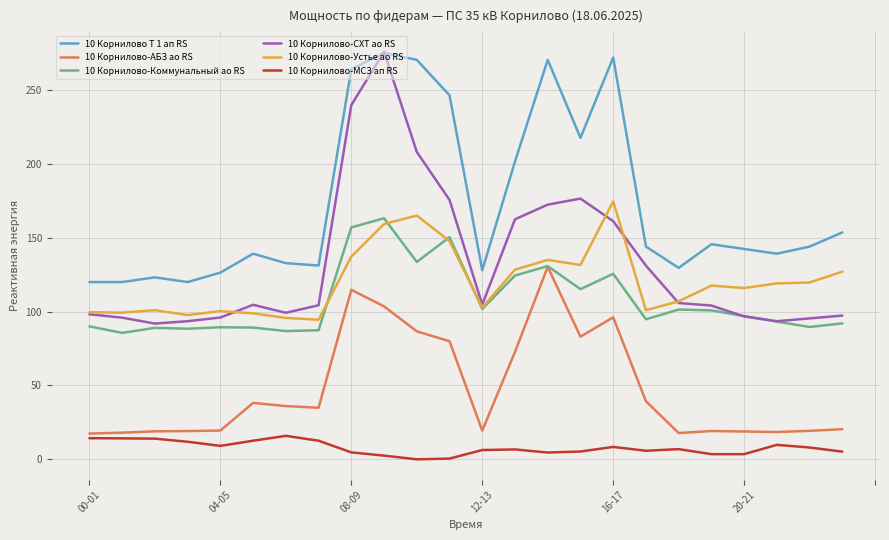

What are all the series names shown in the legend?

10 Корнилово Т 1 ап RS, 10 Корнилово-АБЗ ао RS, 10 Корнилово-Коммунальный ао RS, 10 Корнилово-СХТ ао RS, 10 Корнилово-Устье ао RS, 10 Корнилово-МСЗ ап RS